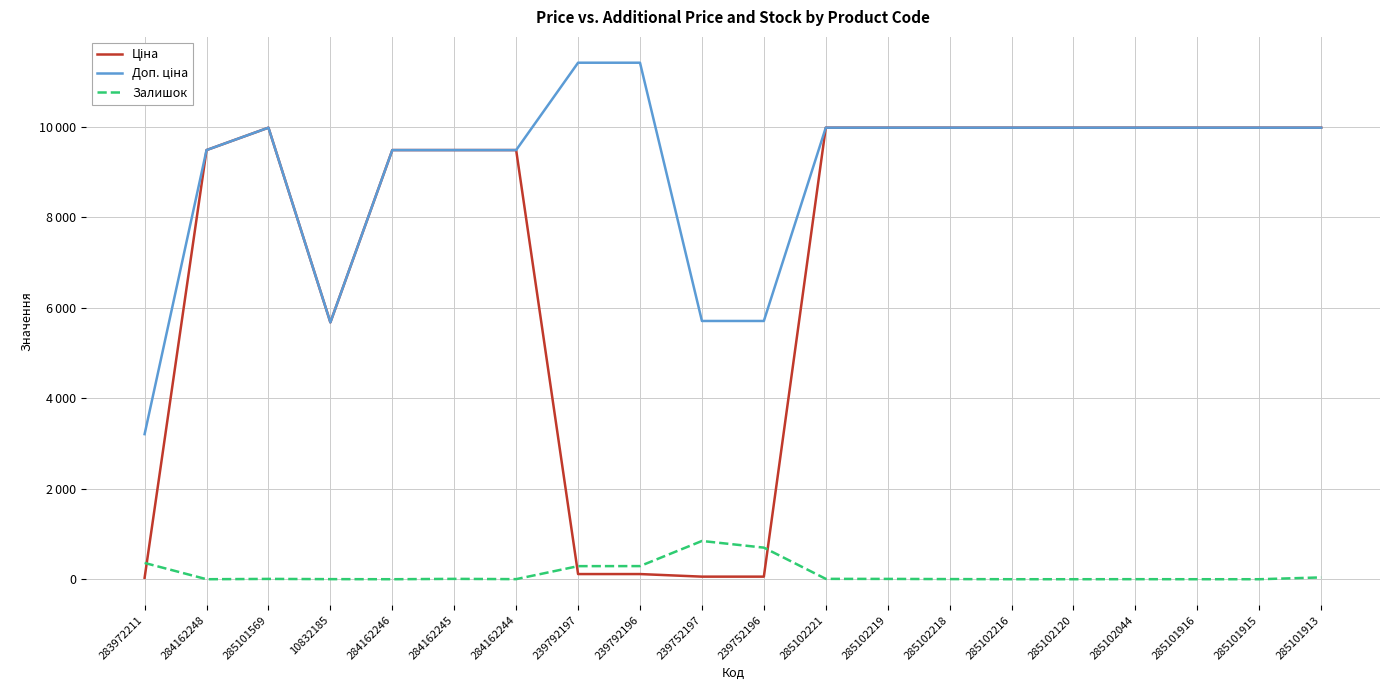

At which category is the sum across all series the highest?

285101913